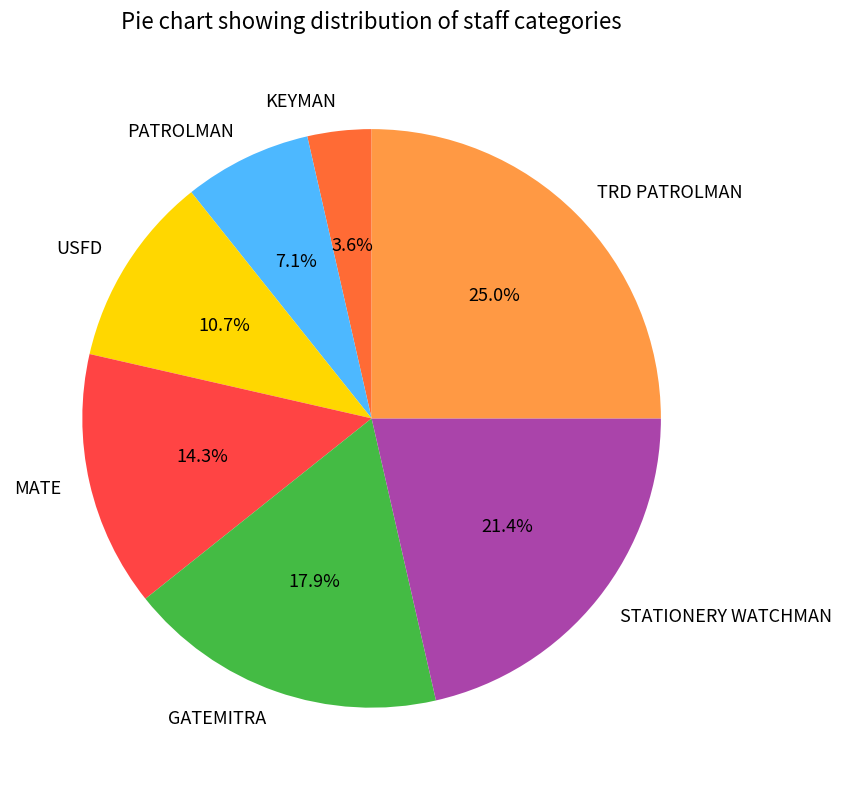

Between GATEMITRA and TRD PATROLMAN, which is larger?

TRD PATROLMAN